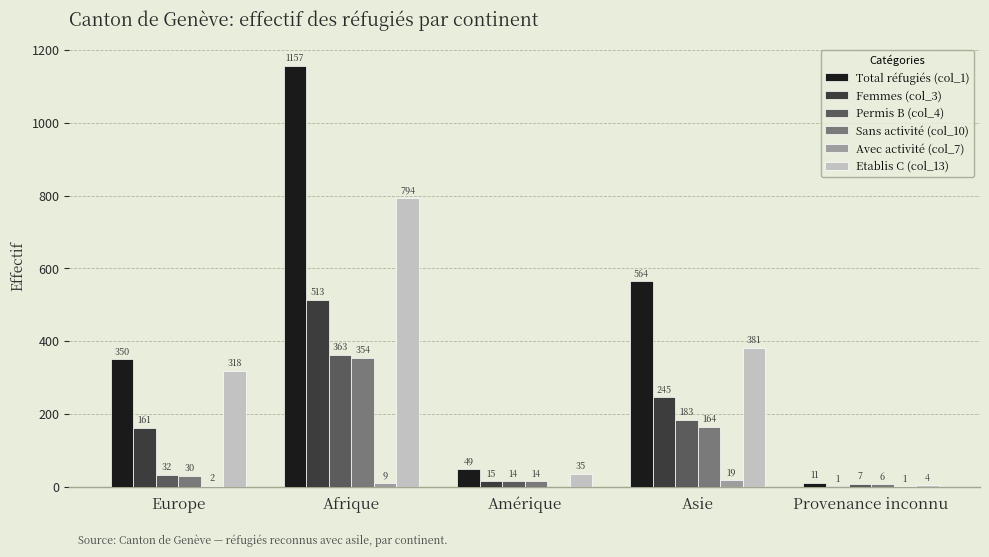

Which series has the largest total across all categories?

Total réfugiés (col_1)